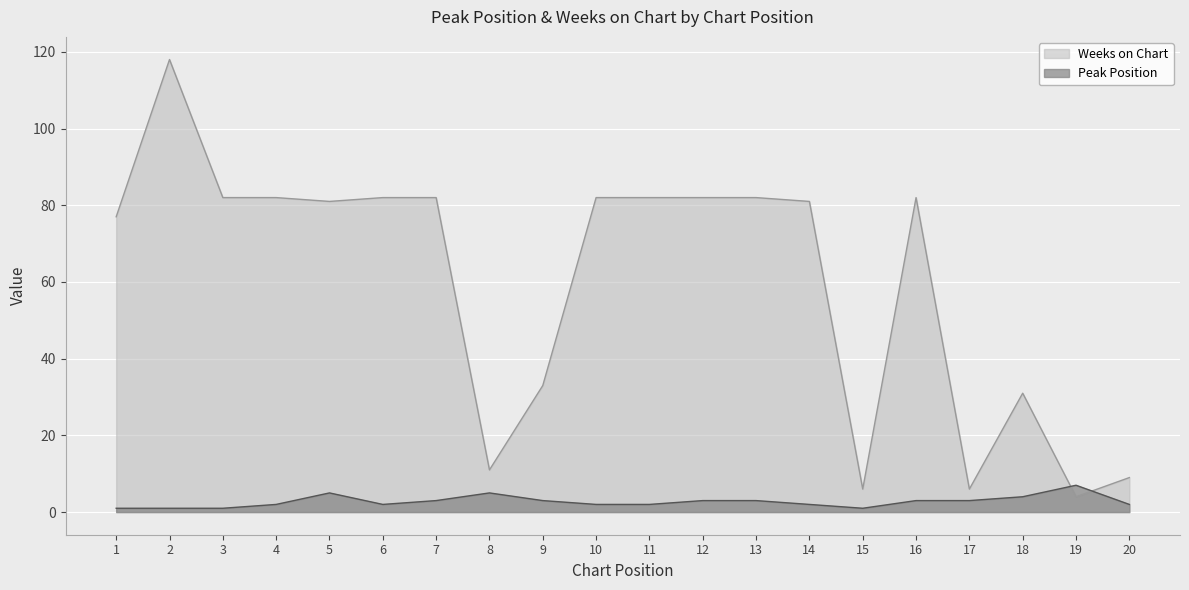

What is the minimum value for Weeks on Chart?

4